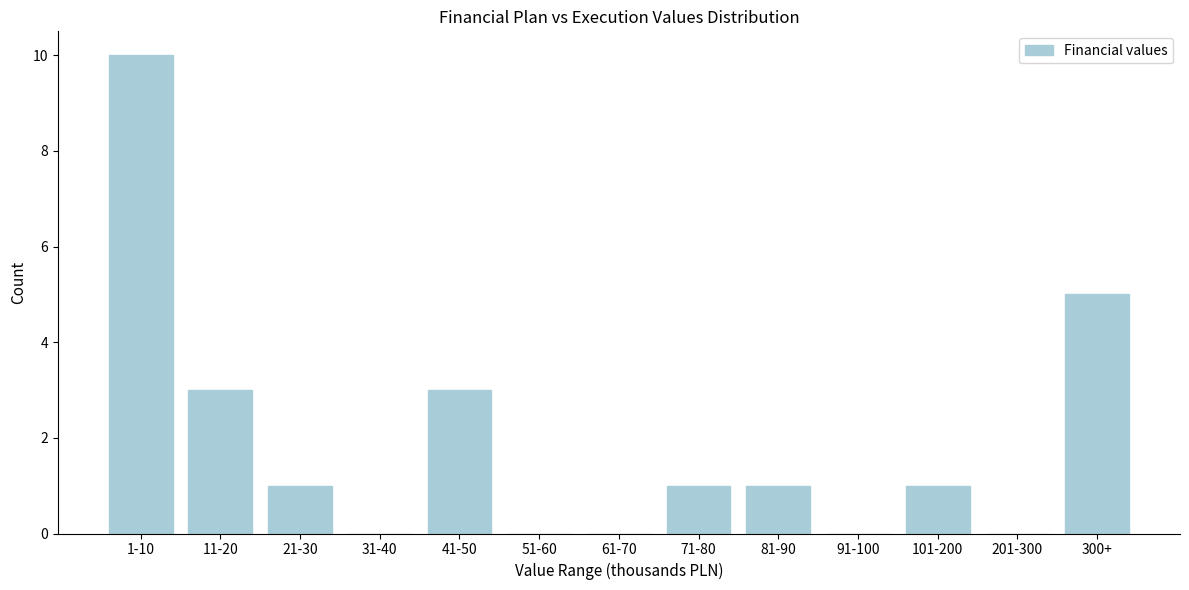

Reading left to right, what are all the values shown in this chart?

1-10=10	11-20=3	21-30=1	31-40=0	41-50=3	51-60=0	61-70=0	71-80=1	81-90=1	91-100=0	101-200=1	201-300=0	300+=5